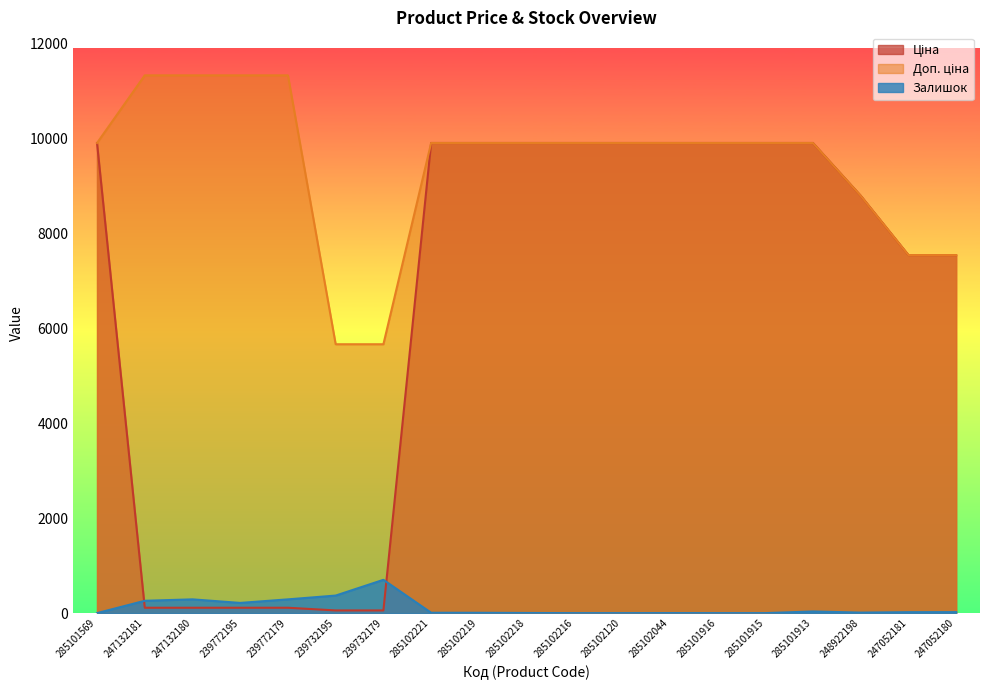

Reading right to left, what are all the values shown in this chart?

Ціна: 7545.9	7545.9	8797.6	9908.5	9908.5	9908.5	9908.5	9908.5	9908.5	9908.5	9908.5	9908.5	56.7	56.7	113.3	113.3	113.3	113.3	9908.5
Доп. ціна: 7545.9	7545.9	8797.6	9908.5	9908.5	9908.5	9908.5	9908.5	9908.5	9908.5	9908.5	9908.5	5667.0	5667.0	11334.0	11334.0	11334.0	11334.0	9908.5
Залишок: 21.0	20.0	11.0	35.0	0.0	0.0	1.0	0.0	0.0	3.0	7.0	8.0	702.0	370.0	290.0	215.0	290.0	260.0	0.0